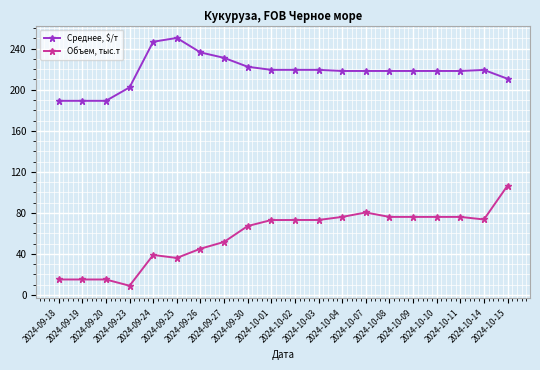

What is the label of the 8th point from the right?

2024-10-04